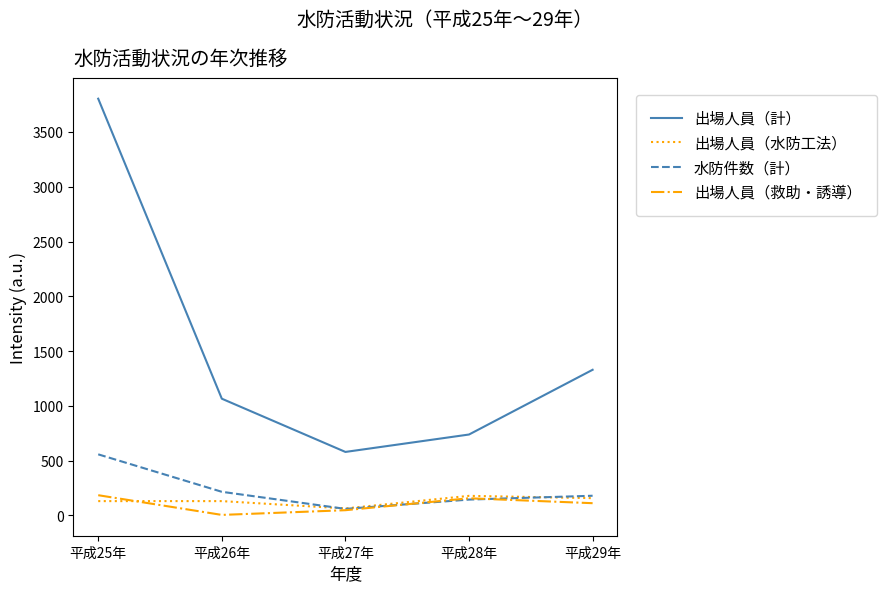

What is the total value across all series at 平成29年?

1776